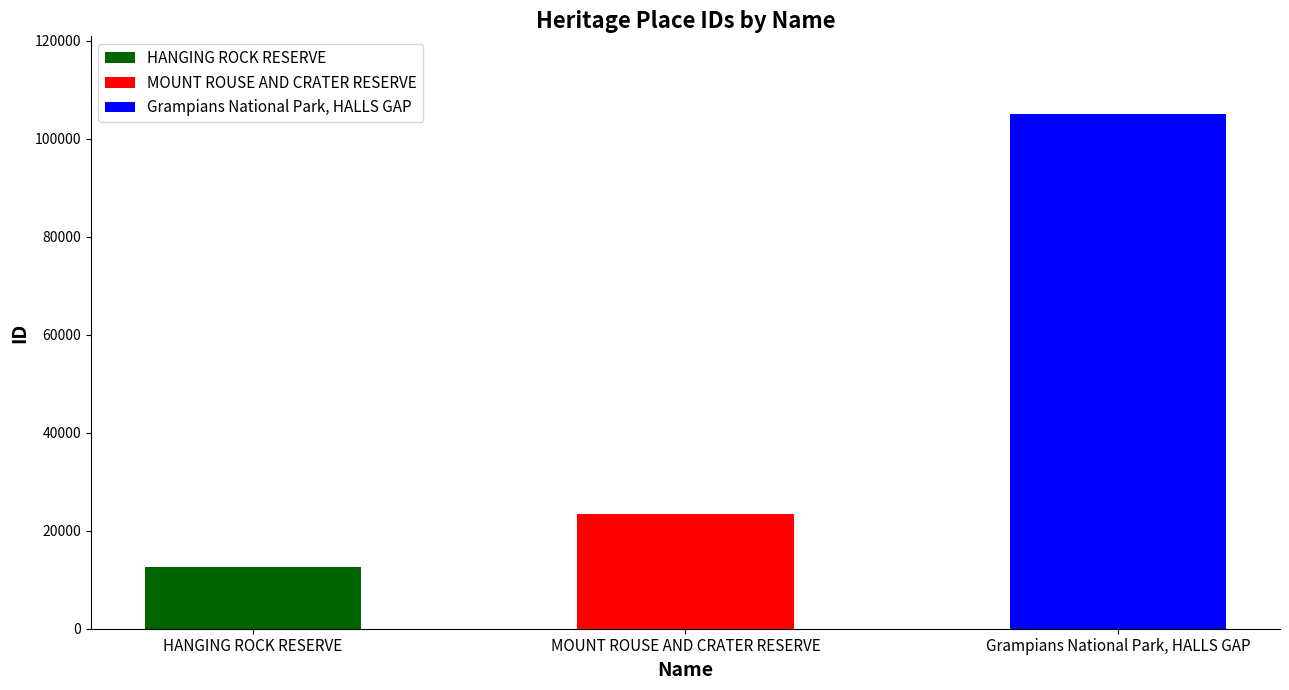

How many bars are there in total?

3